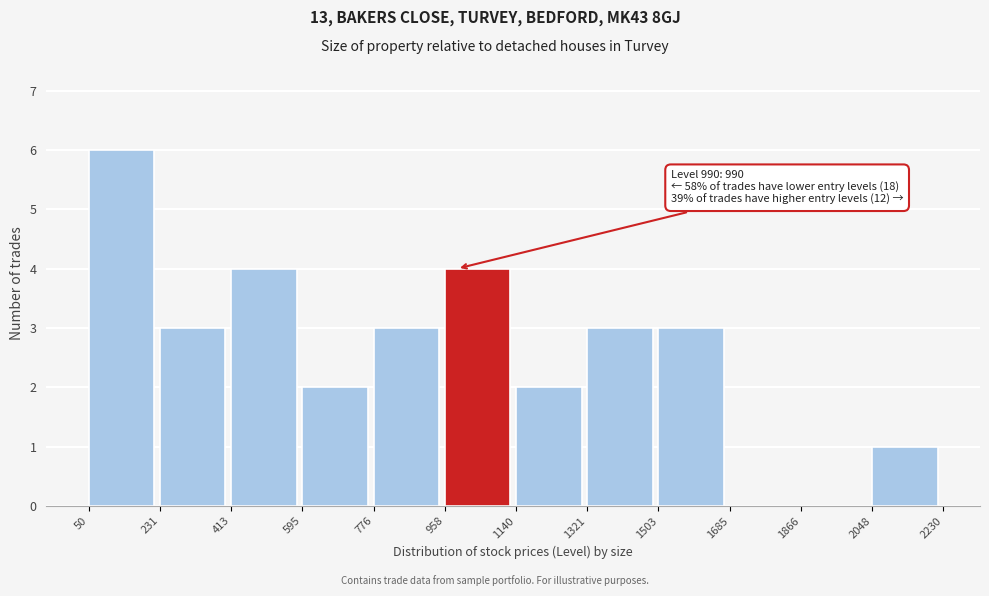

Over which range of the x-axis is the bar tallest?

50 to 231